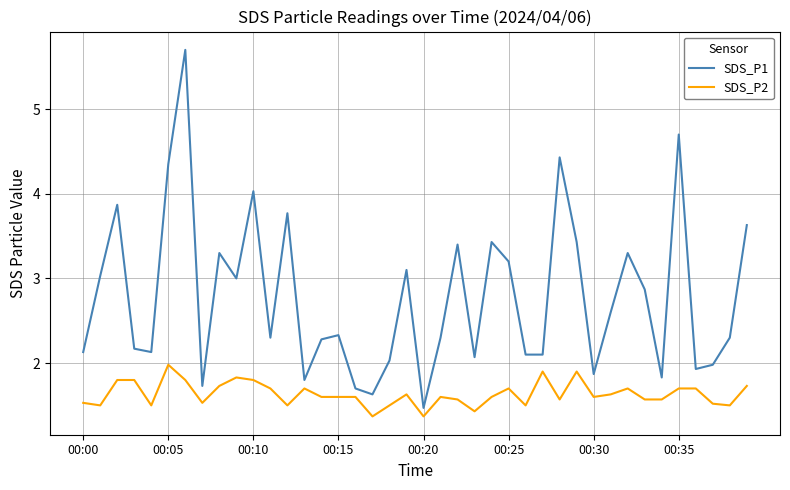

What is the smallest value displayed?

1.4